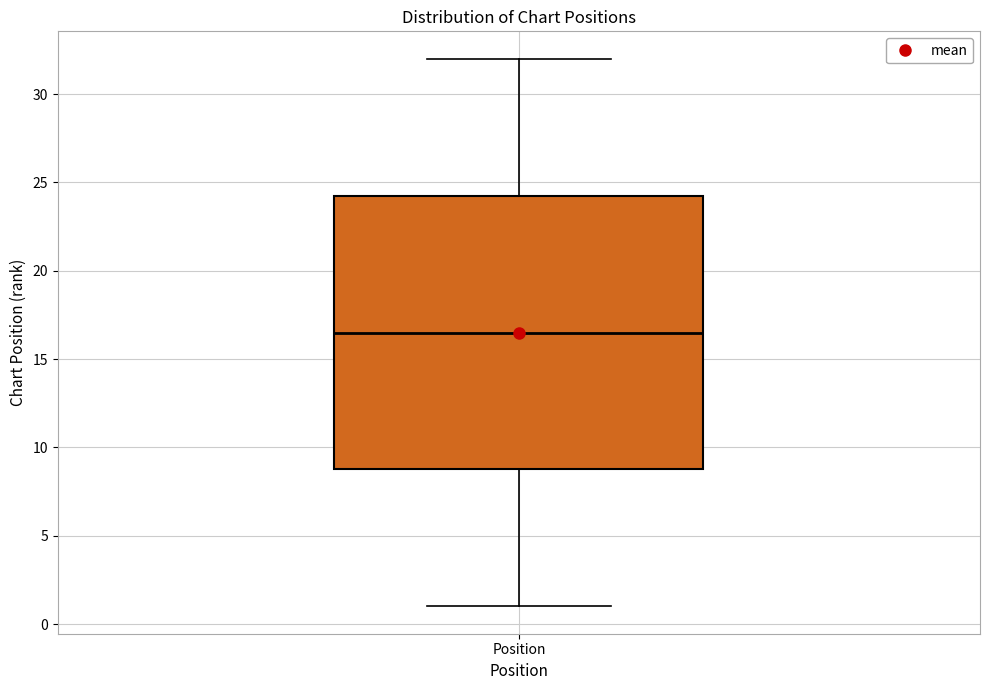

Read this box plot against the y-axis: the position of the median line, the range covered by the box, and the ends of both whiskers. The values are not printed on the chart, so give them approximately, as read against the axis.

median 16.5, box 9.0 to 24.5, whiskers 1.0 to 32.0